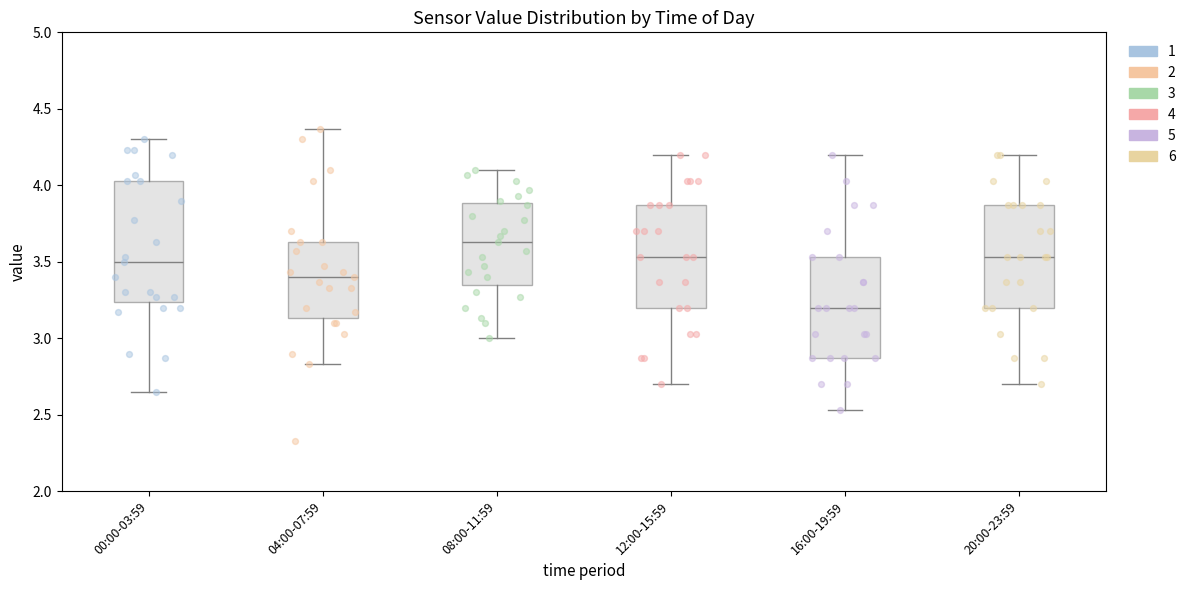

Which box is the tallest, from its lower edge to its upper edge?

00:00-03:59